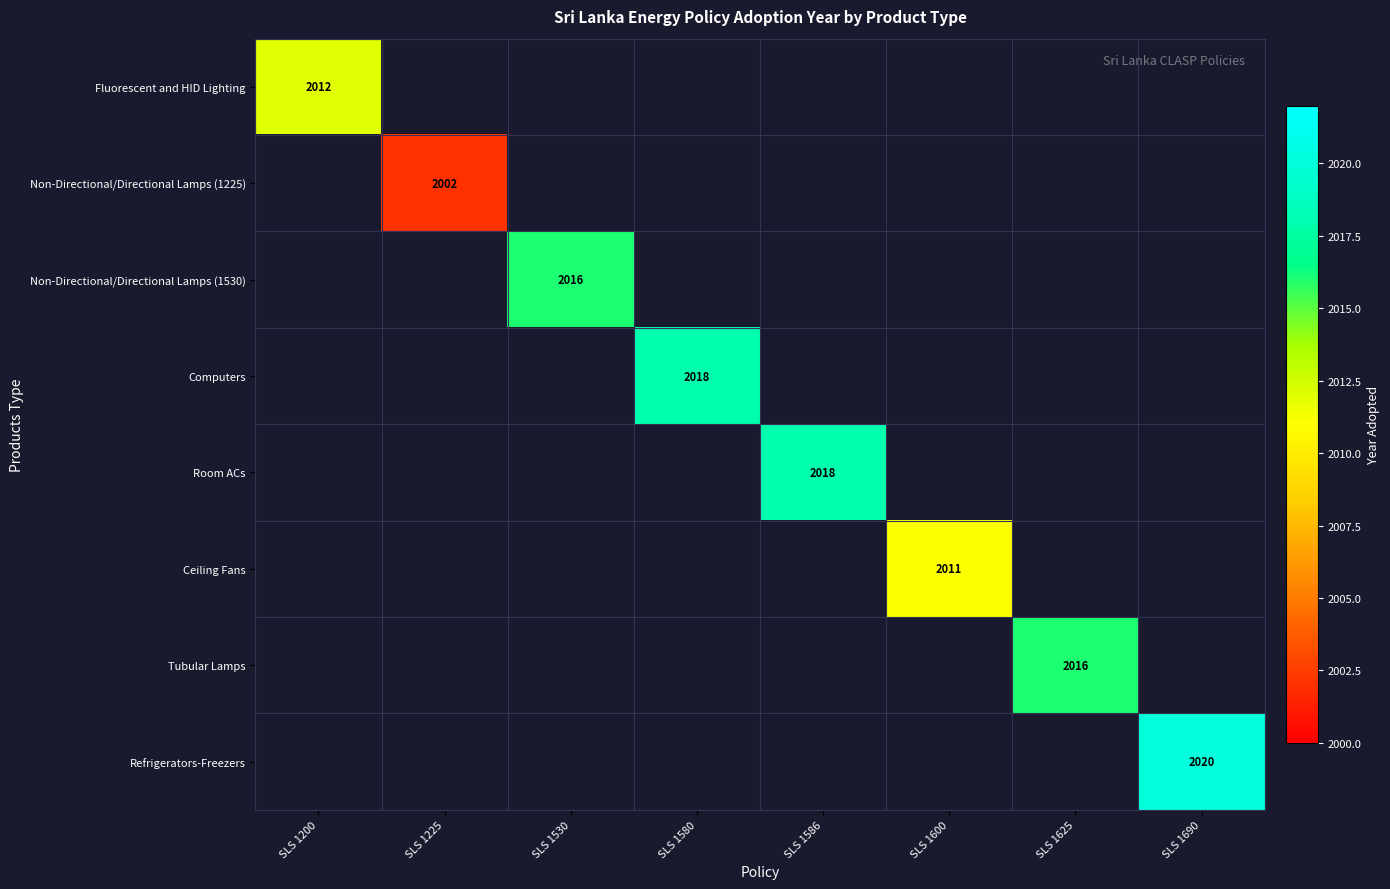

At which category does the chart reach its peak across all series?

SLS 1690